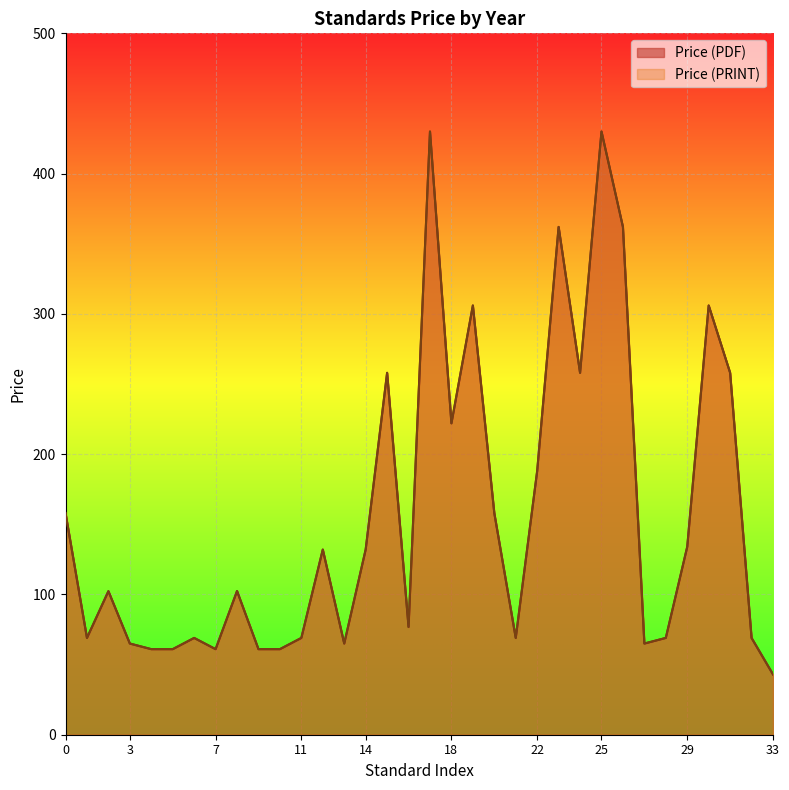

Count the number of categories in the chart.

34